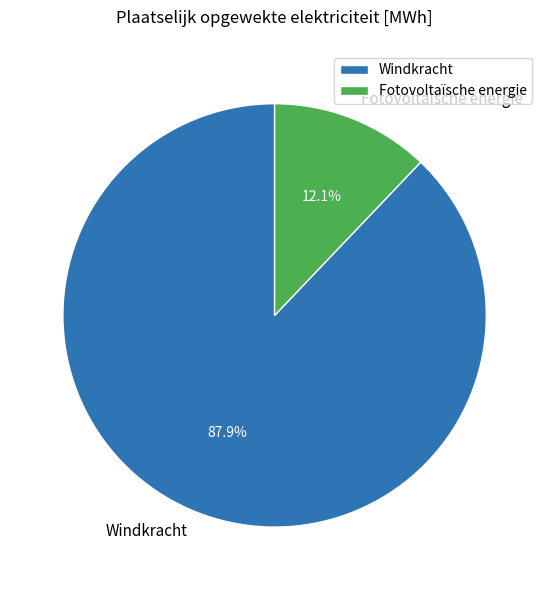

Which slice is the smallest?

Fotovoltaïsche energie